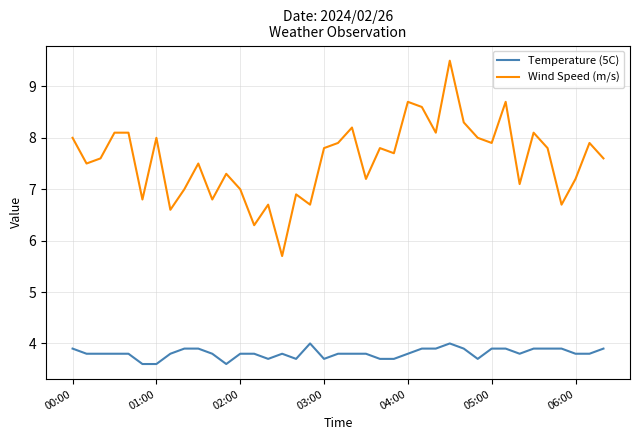

Rank the series by their average value, from highest to lowest.

Wind Speed (m/s), Temperature (5C)